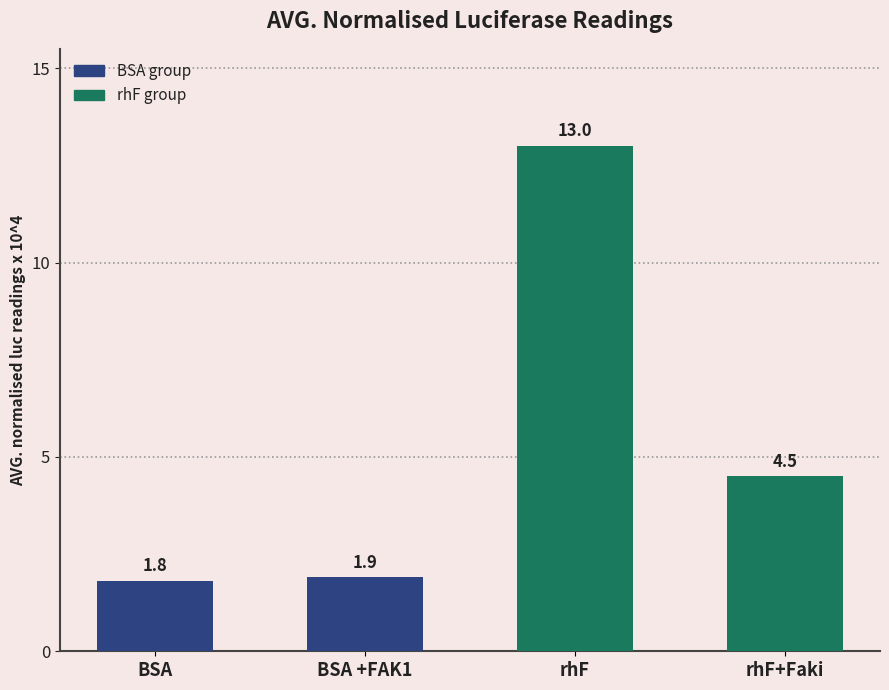

What is the difference between the values at rhF and BSA +FAK1?

11.1